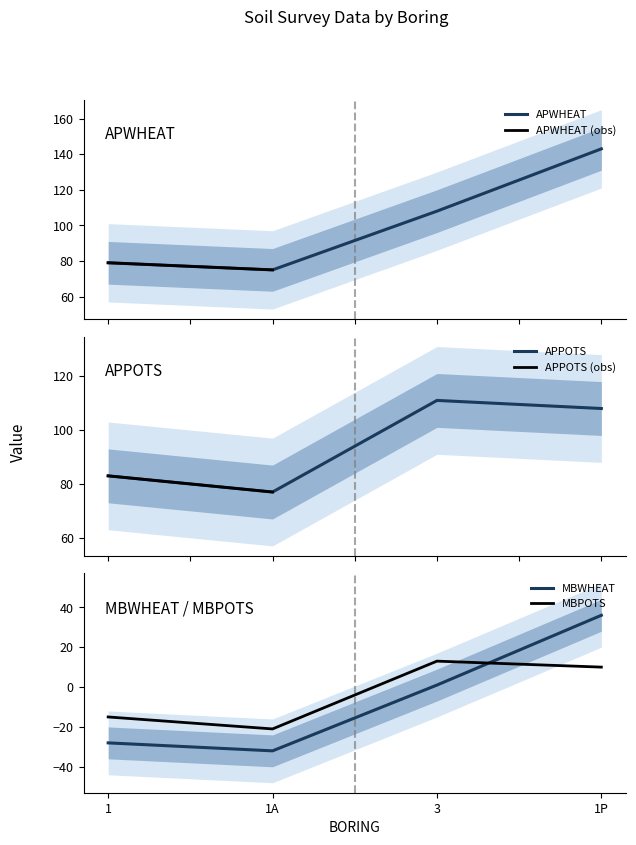

What is the difference between the maximum and second lowest values in the MBPOTS series?

28